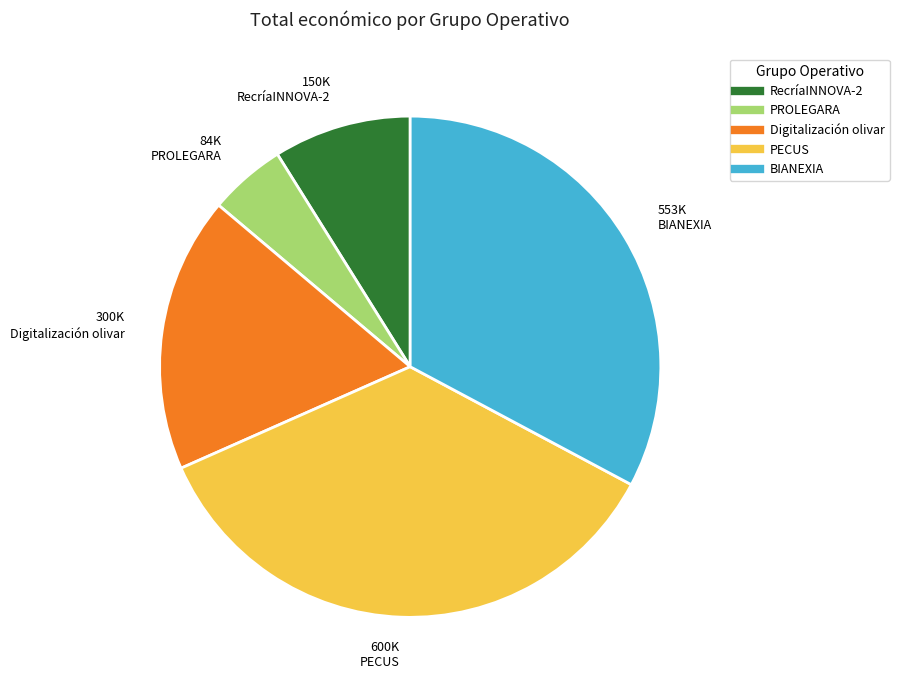

Is RecríaINNOVA-2 the majority of the pie?

No